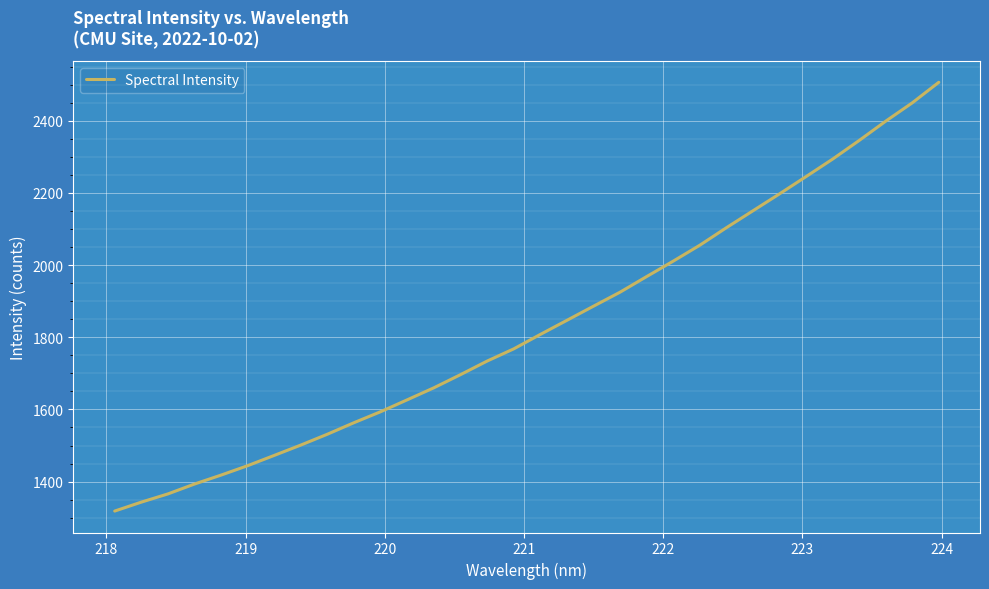

What is the smallest value displayed?

1318.3